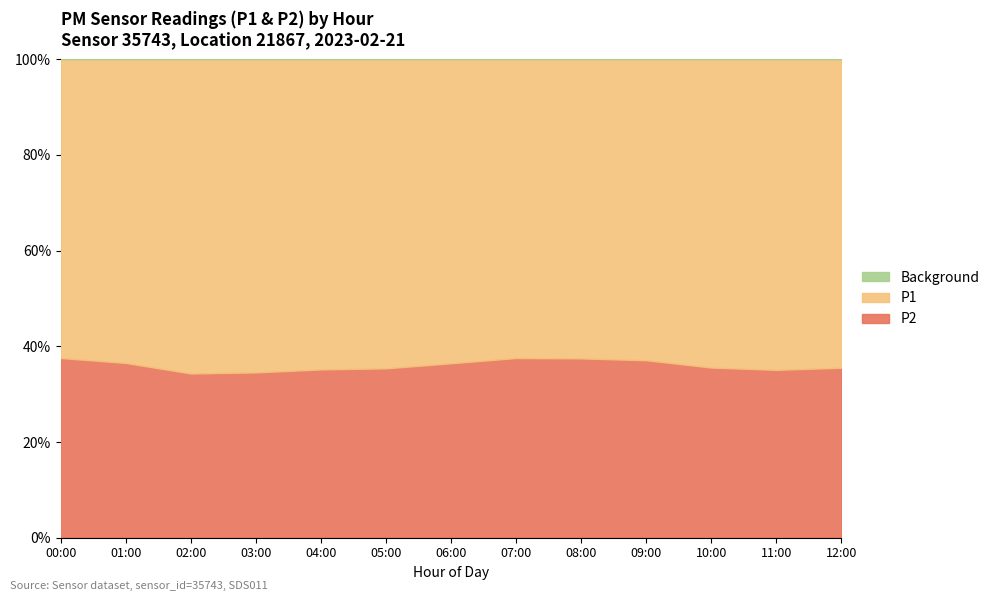

What is the minimum value shown in the chart?

11.9